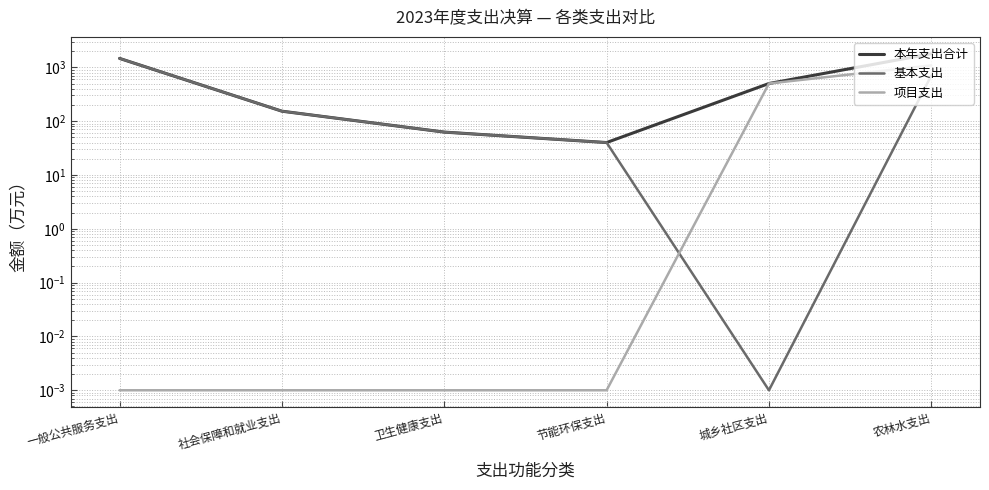

True or false: 基本支出 has a value of 0.0 at 城乡社区支出.

False